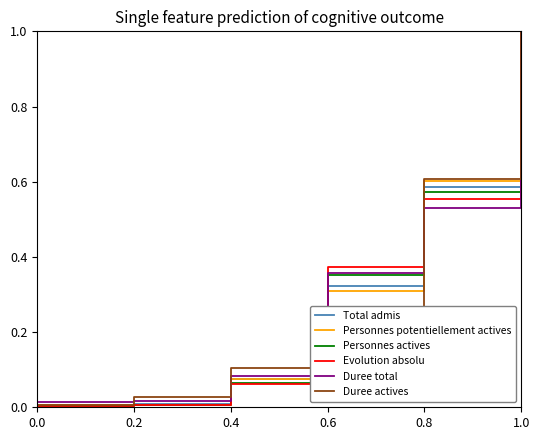

The Personnes actives series shows 0.6 at 0.8. True or false?

True